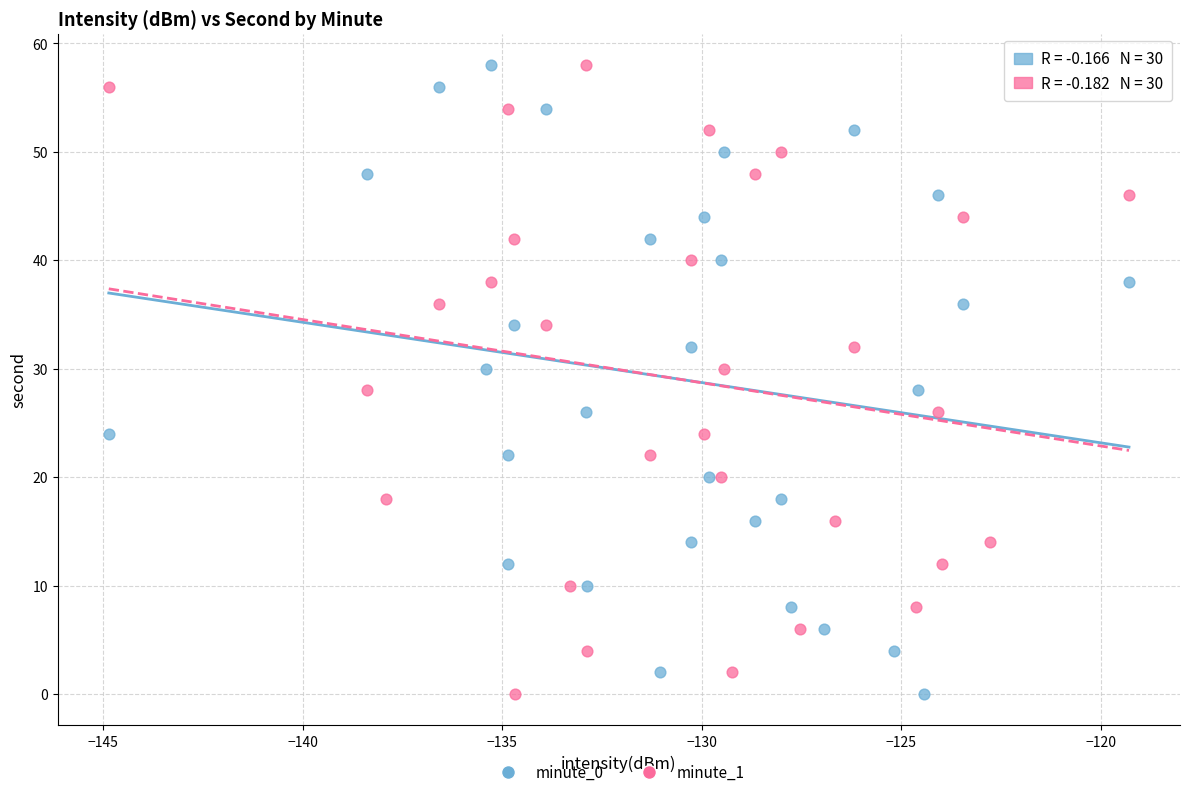

What are all the series names shown in the legend?

minute_0, minute_1